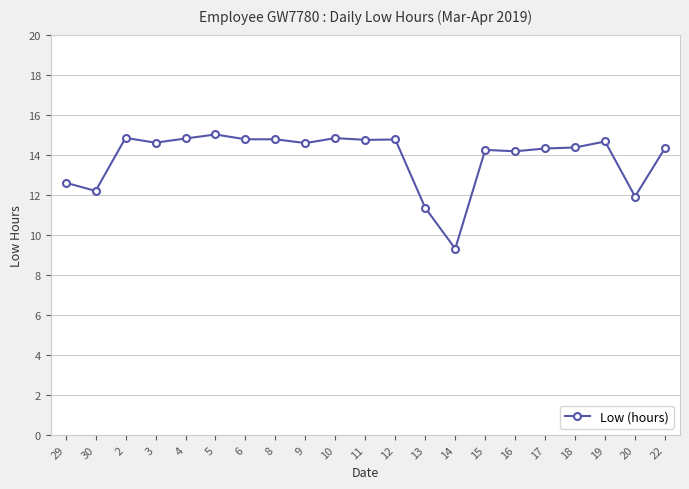

Approximately how many times larger is the value at 16 compared to 29?

1.1